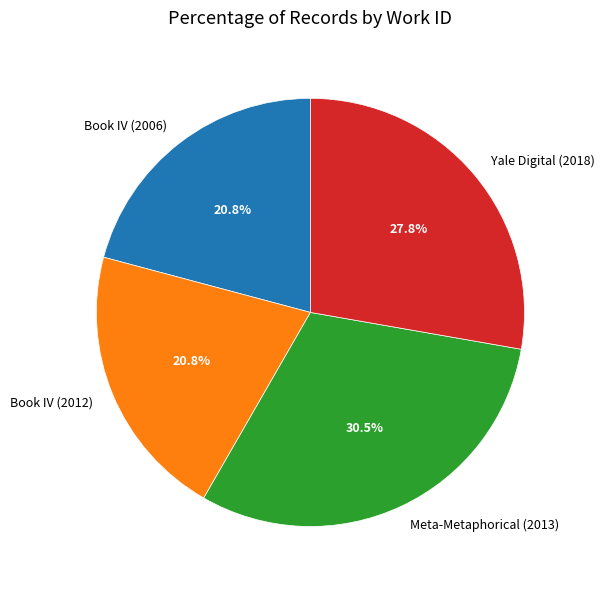

To the nearest percent, what percentage of the pie is Yale Digital (2018)?

28%